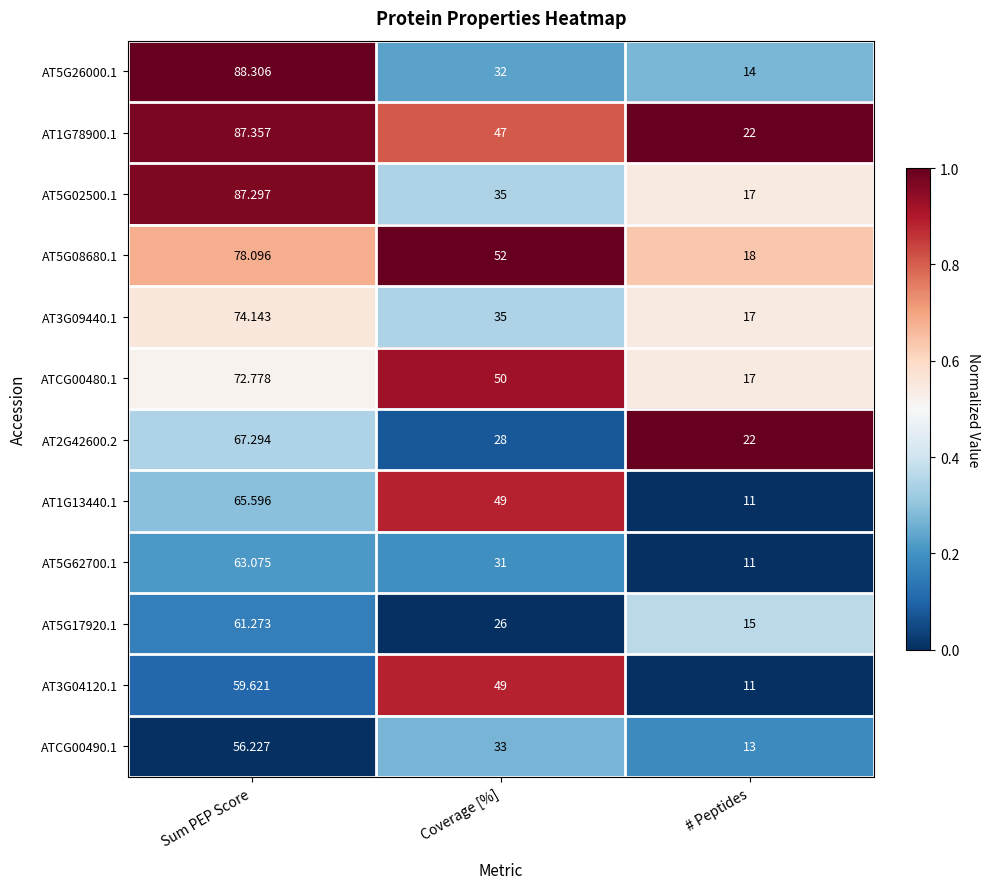

Which category has the lowest value in the ATCG00480.1 series?

# Peptides